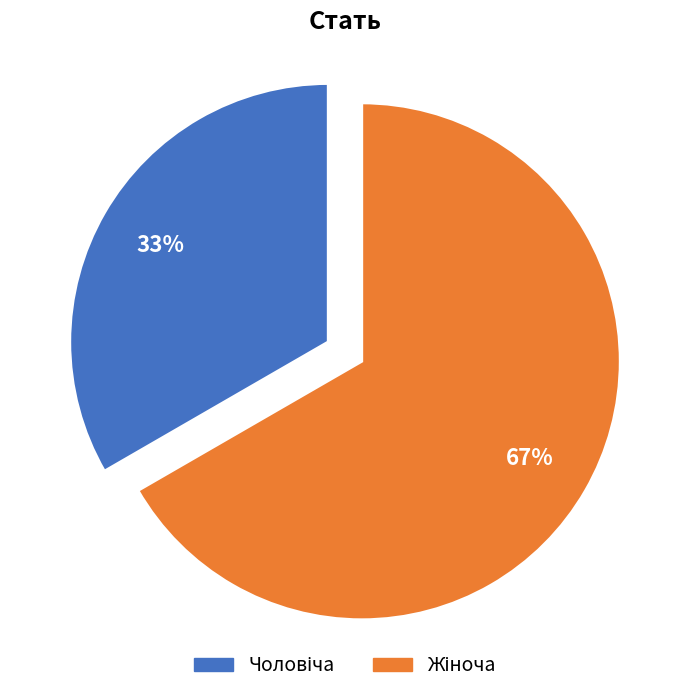

To the nearest percent, what is the average slice percentage?

50%